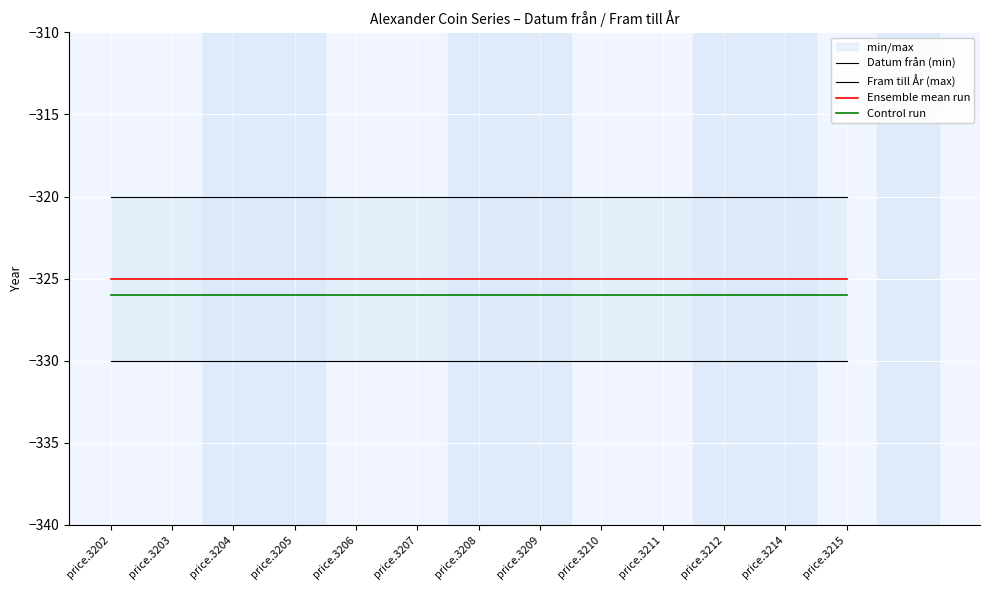

Is it true that Ensemble mean run equals -325 at price.3208?

True